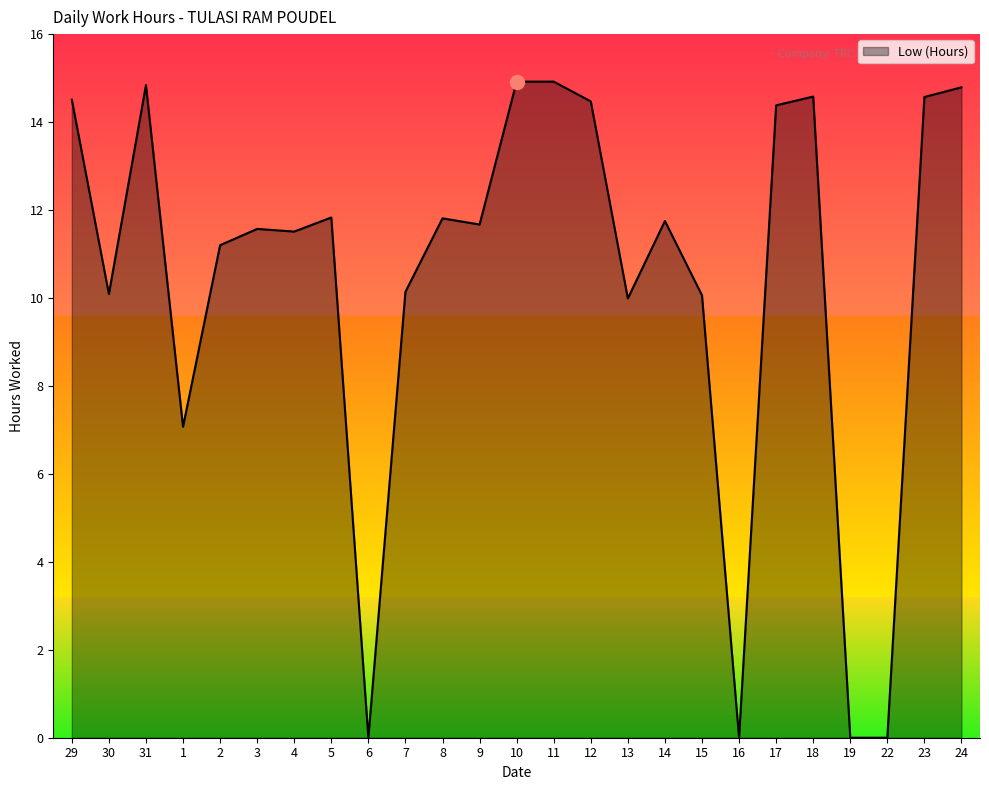

What position from the left is 13?

16